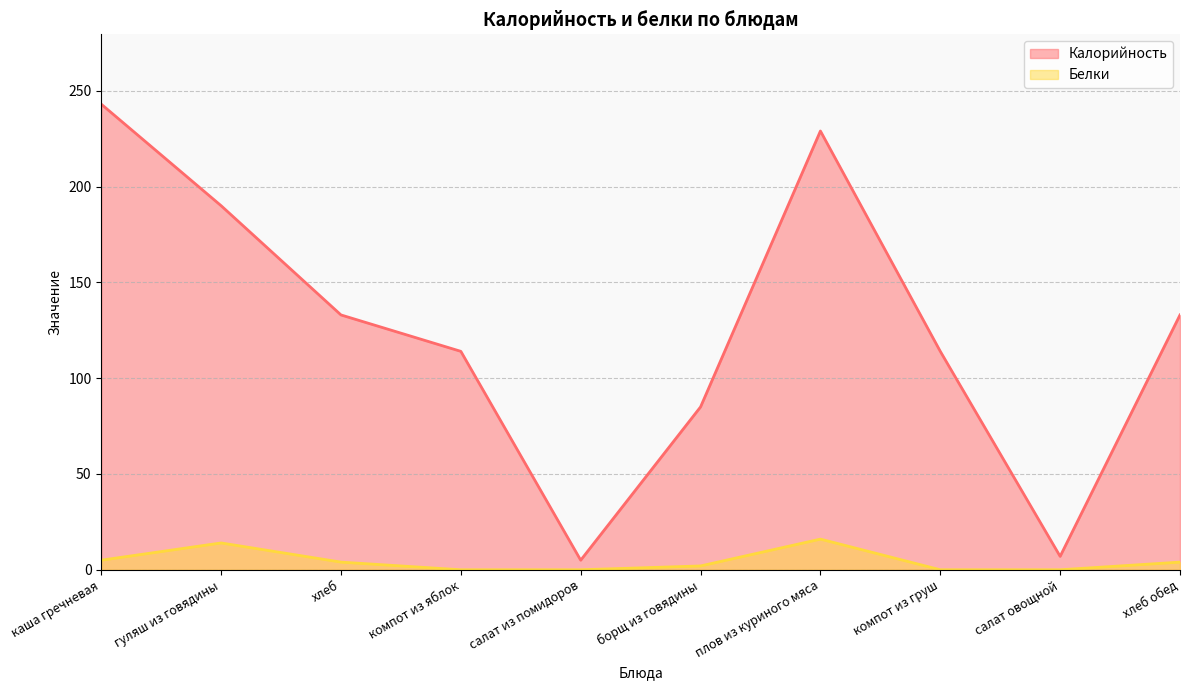

Reading left to right, list all the values displayed in this chart.

Калорийность: каша гречневая=243	гуляш из говядины=190	хлеб=133	компот из яблок=114	салат из помидоров=5	борщ из говядины=85	плов из куриного мяса=229	компот из груш=114	салат овощной=7	хлеб обед=133
Белки: каша гречневая=5	гуляш из говядины=14	хлеб=4	компот из яблок=0	салат из помидоров=0	борщ из говядины=2	плов из куриного мяса=16	компот из груш=0	салат овощной=0	хлеб обед=4